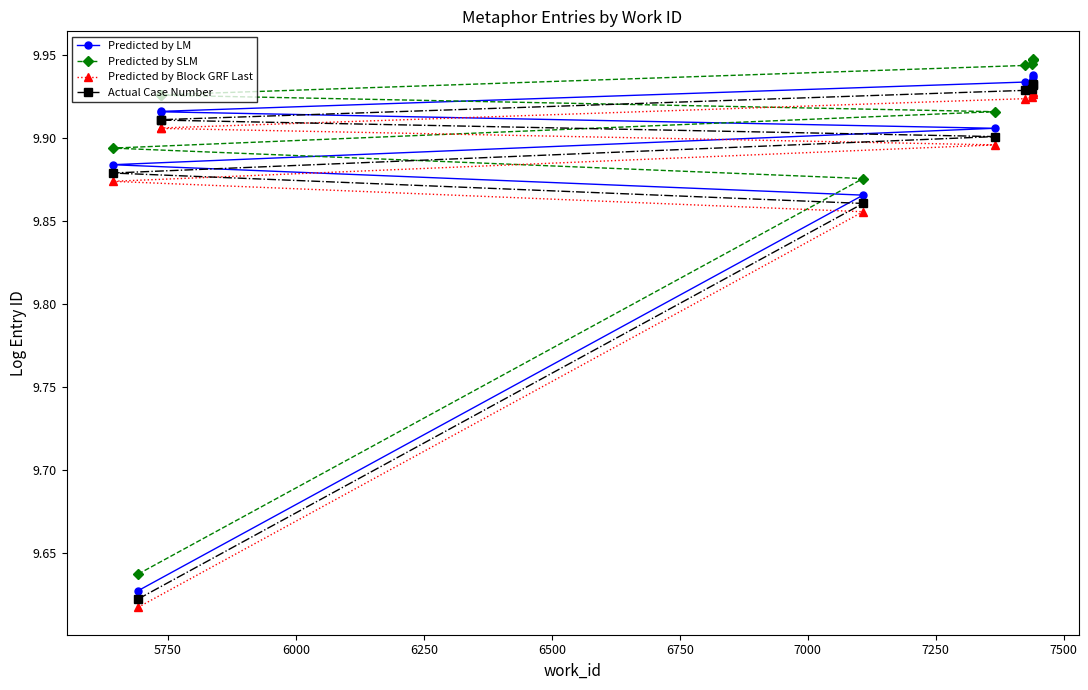

Which has a higher value, 6750 or 6500?

6750